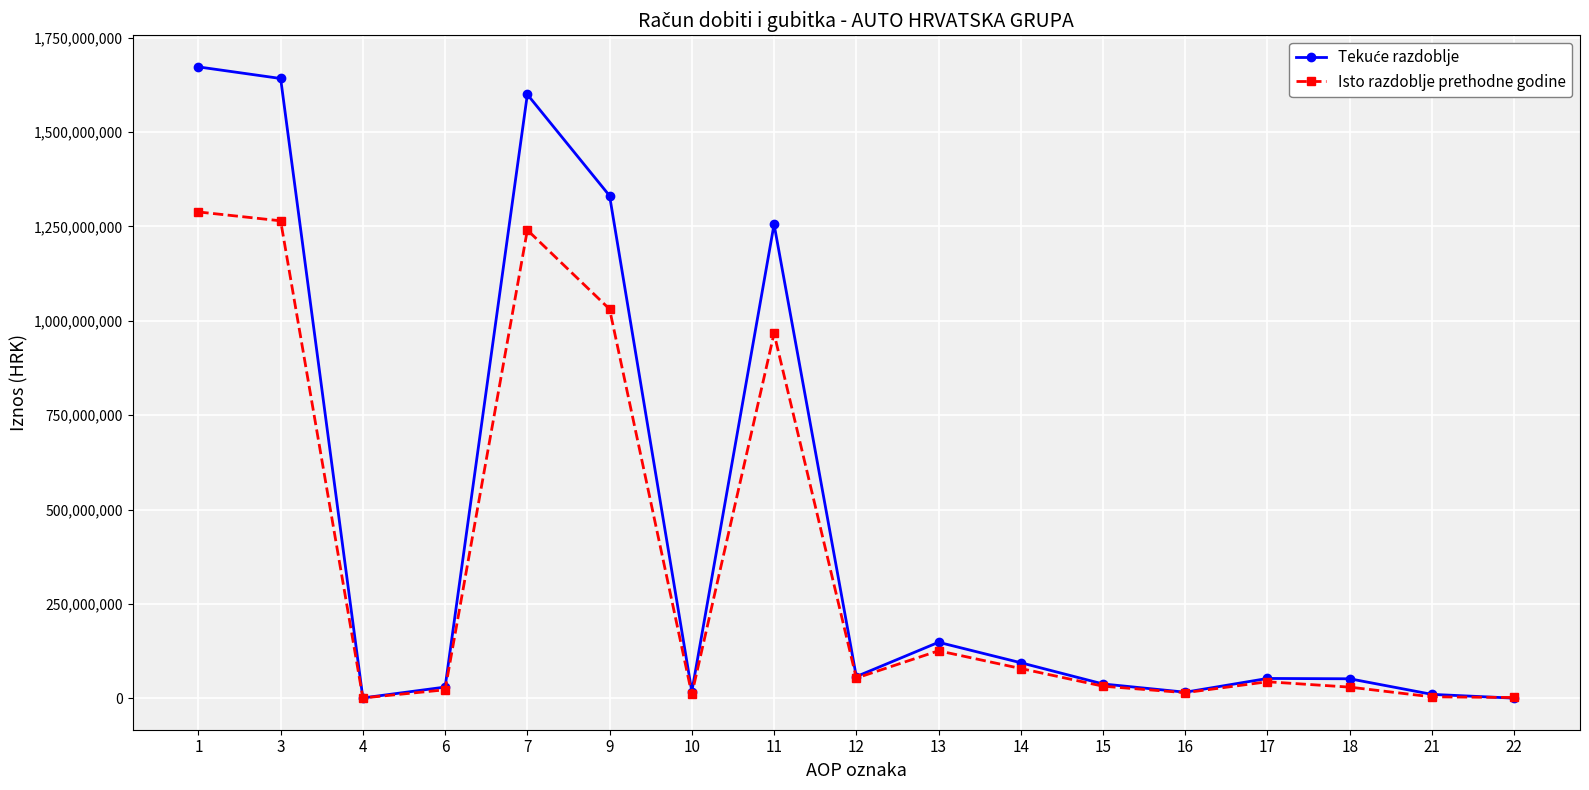

What is the maximum value for Isto razdoblje prethodne godine?

1288286463